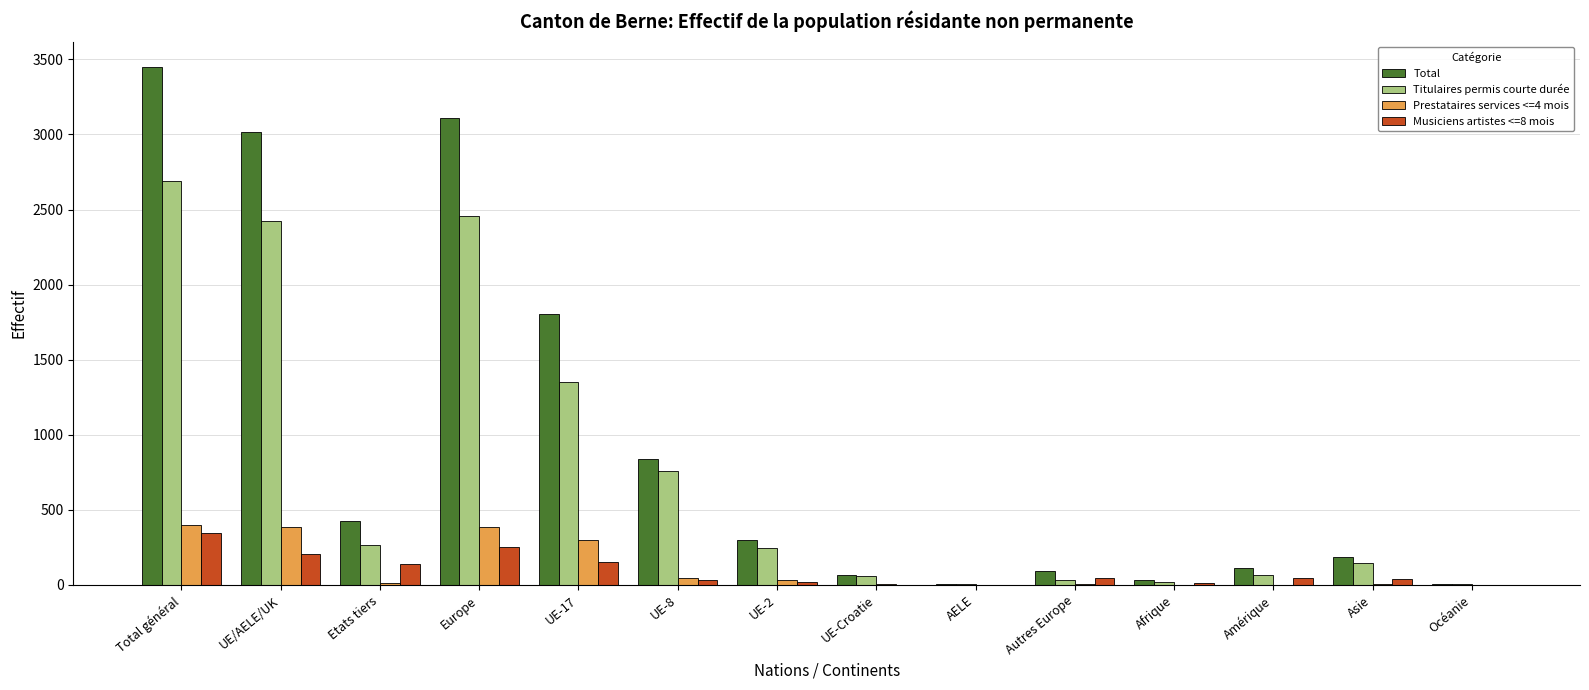

Is the value of Total at Europe greater than the value of Titulaires permis courte durée at Autres Europe?

Yes